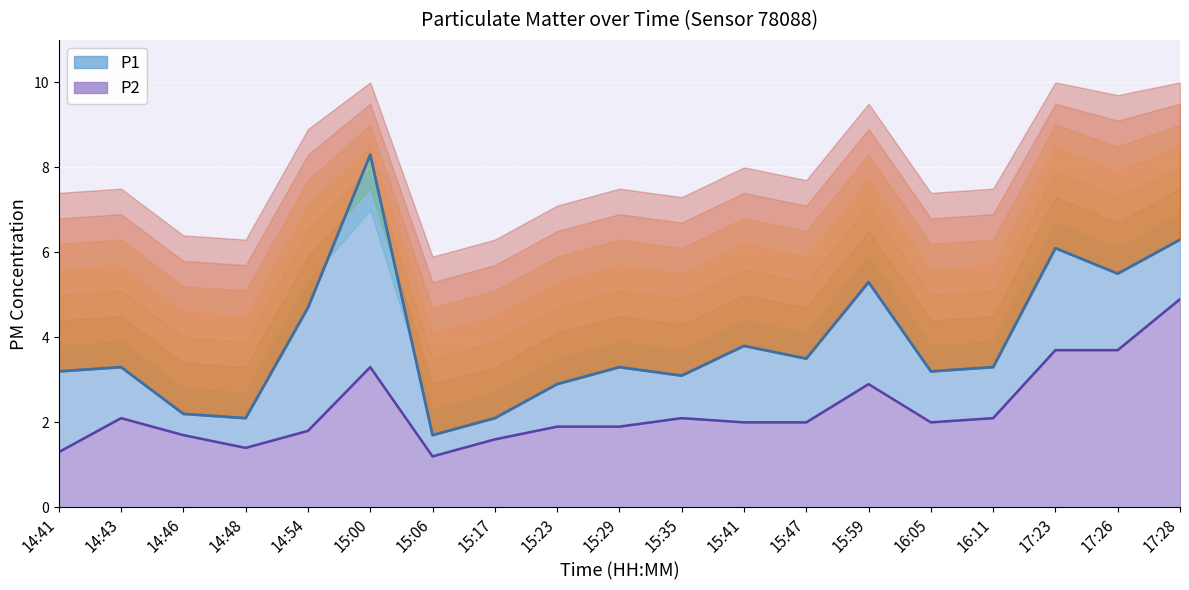

How many lines are shown in the chart?

2